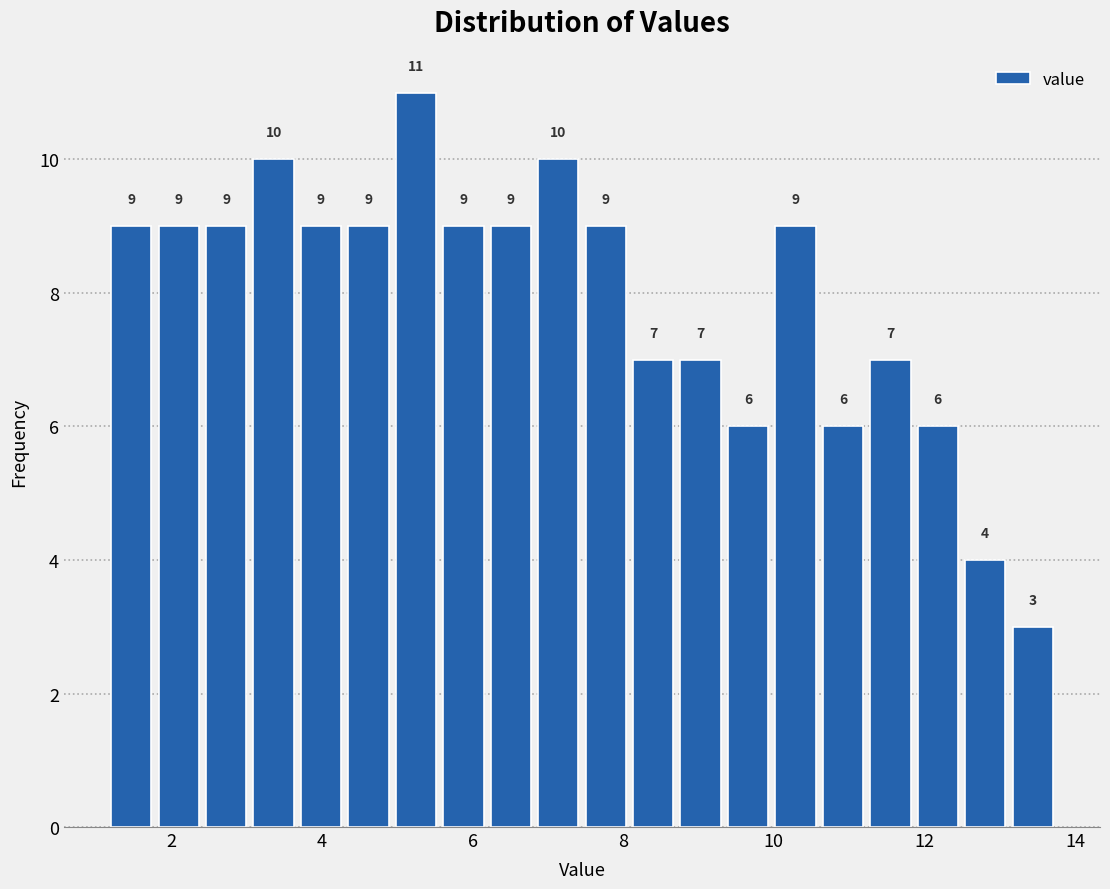

Around what value on the x-axis is the tallest bar? Give the approximate position of its centre, as read against the axis.

5.2